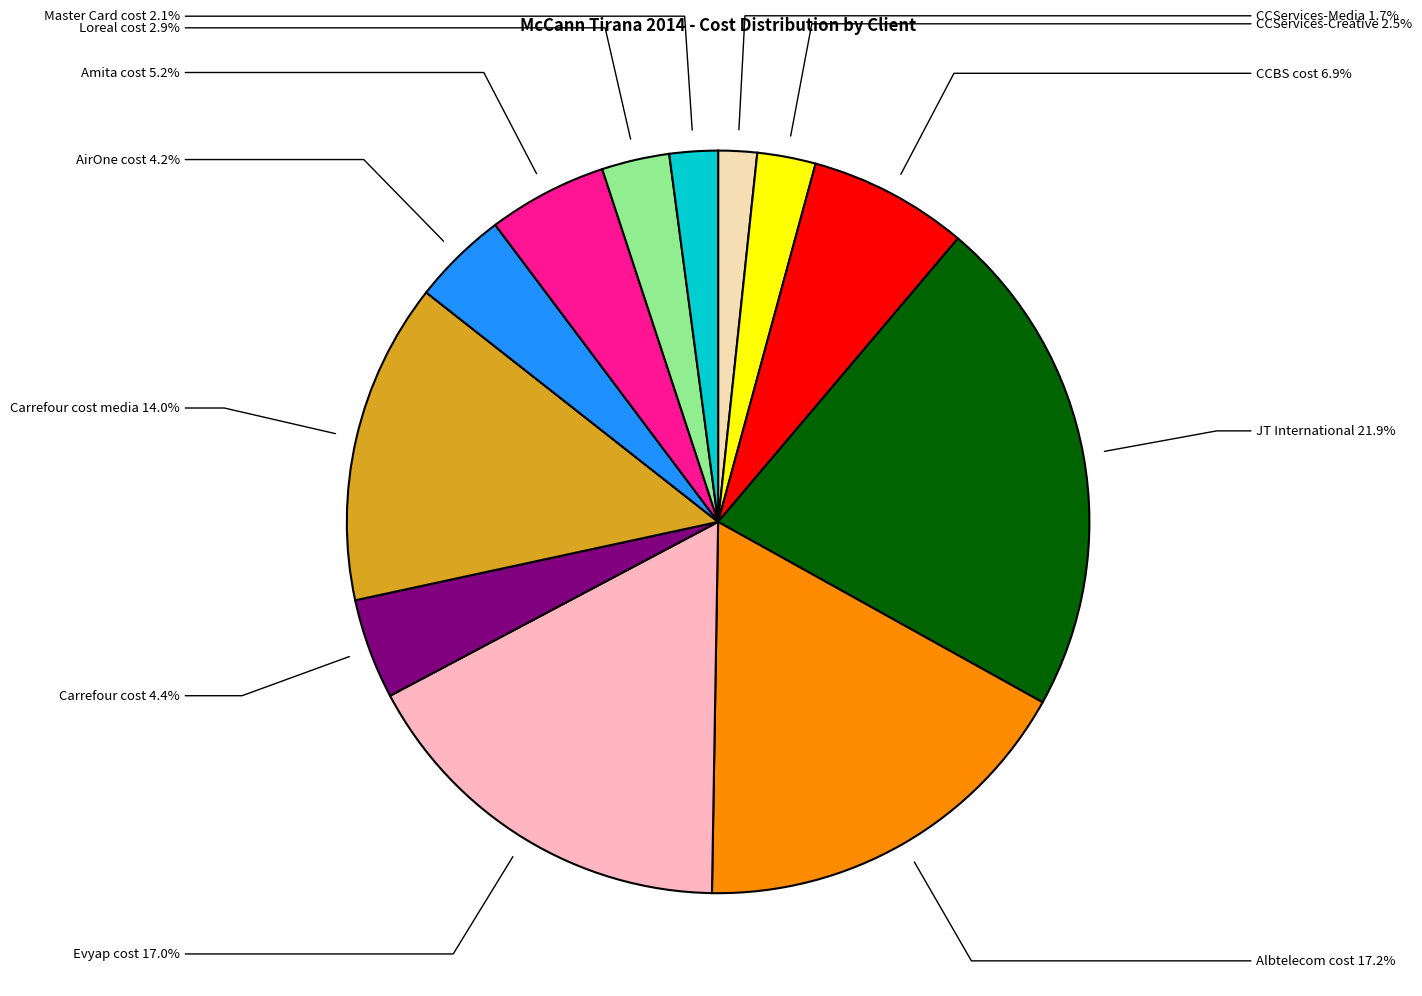

To the nearest percent, what is the combined percentage of CCBS cost and Albtelecom cost?

24%